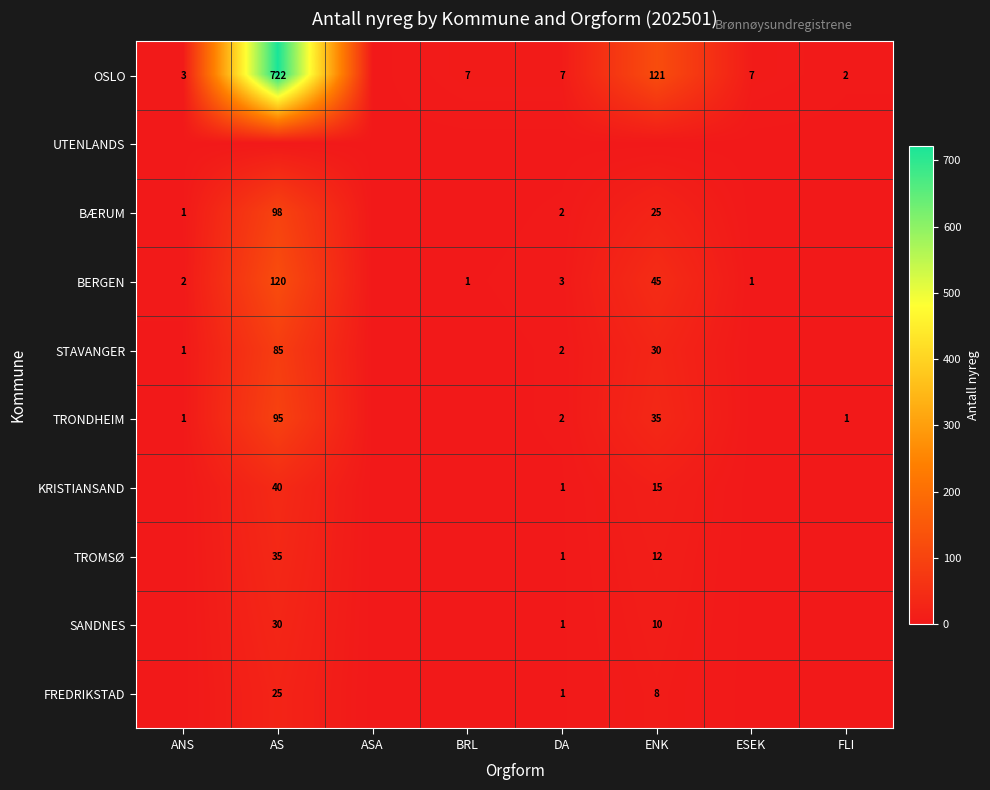

True or false: TROMSØ has a value of 1 at DA.

True